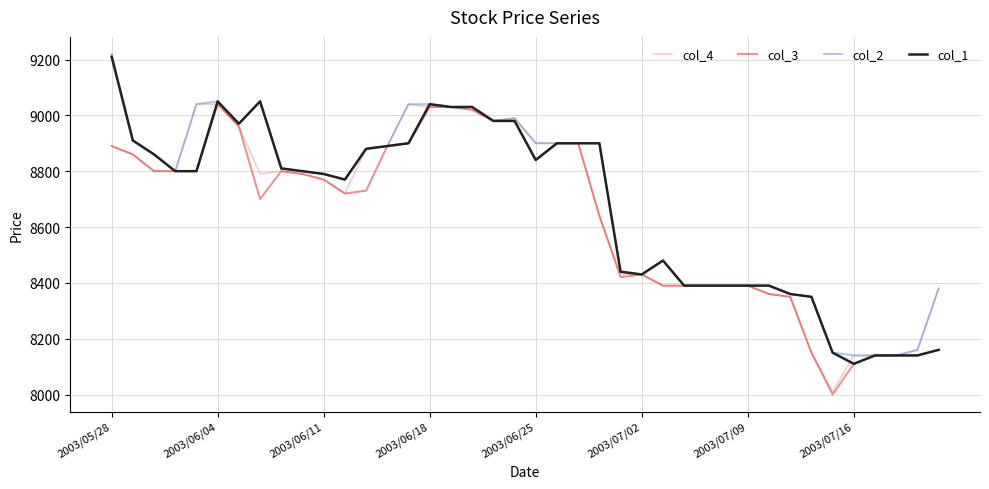

What is the maximum value for col_2?

9220